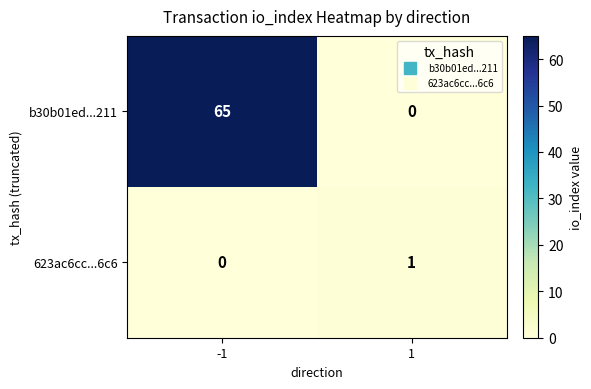

True or false: b30b01ed...211 has a value of 65 at -1.

True